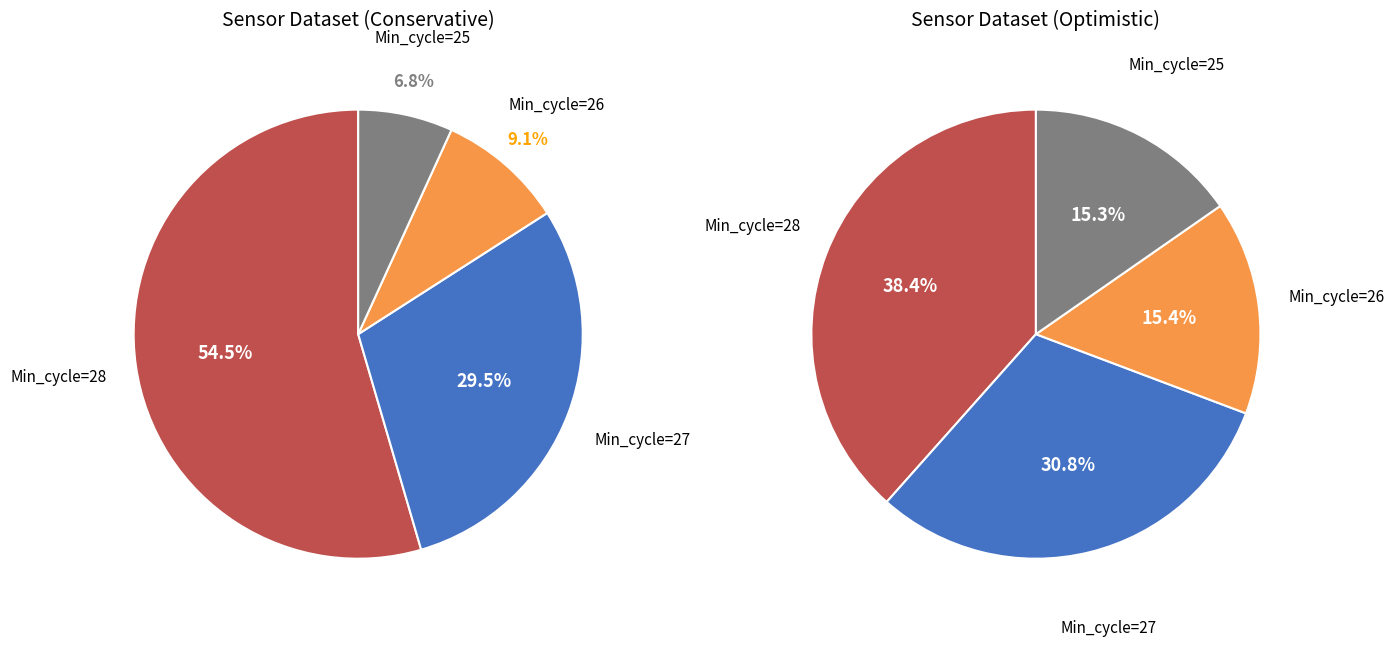

Count the number of slices in the pie.

4